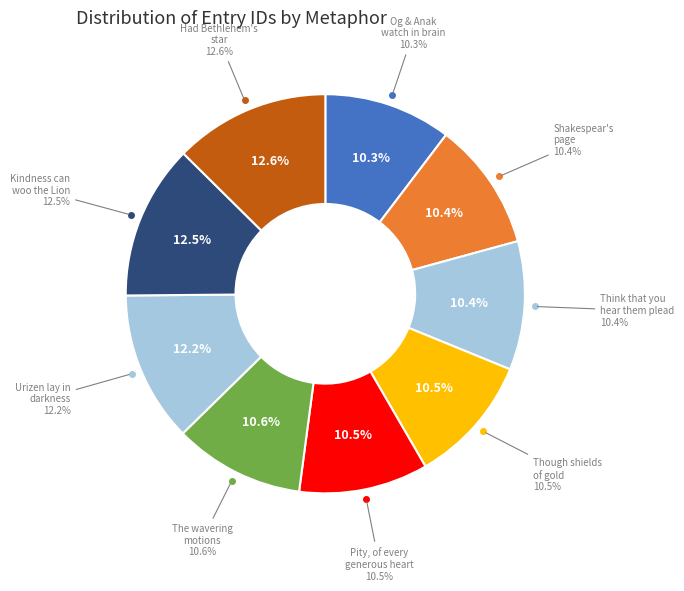

Which slice is the largest?

Had Bethlehem's star